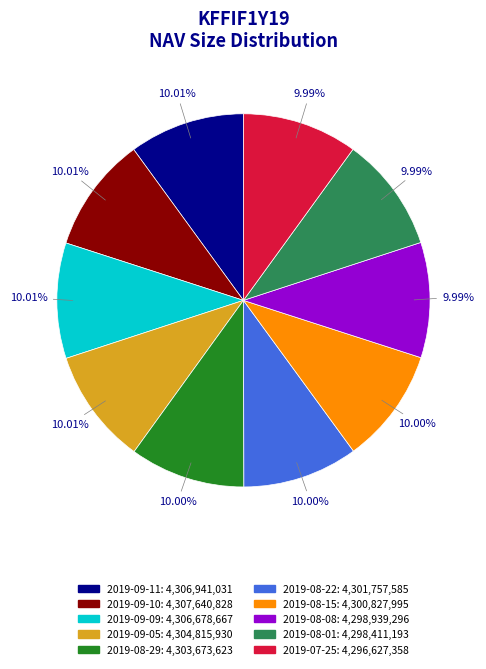

Approximately how many times larger is the value at 2019-08-08 compared to 2019-09-09?

1.0